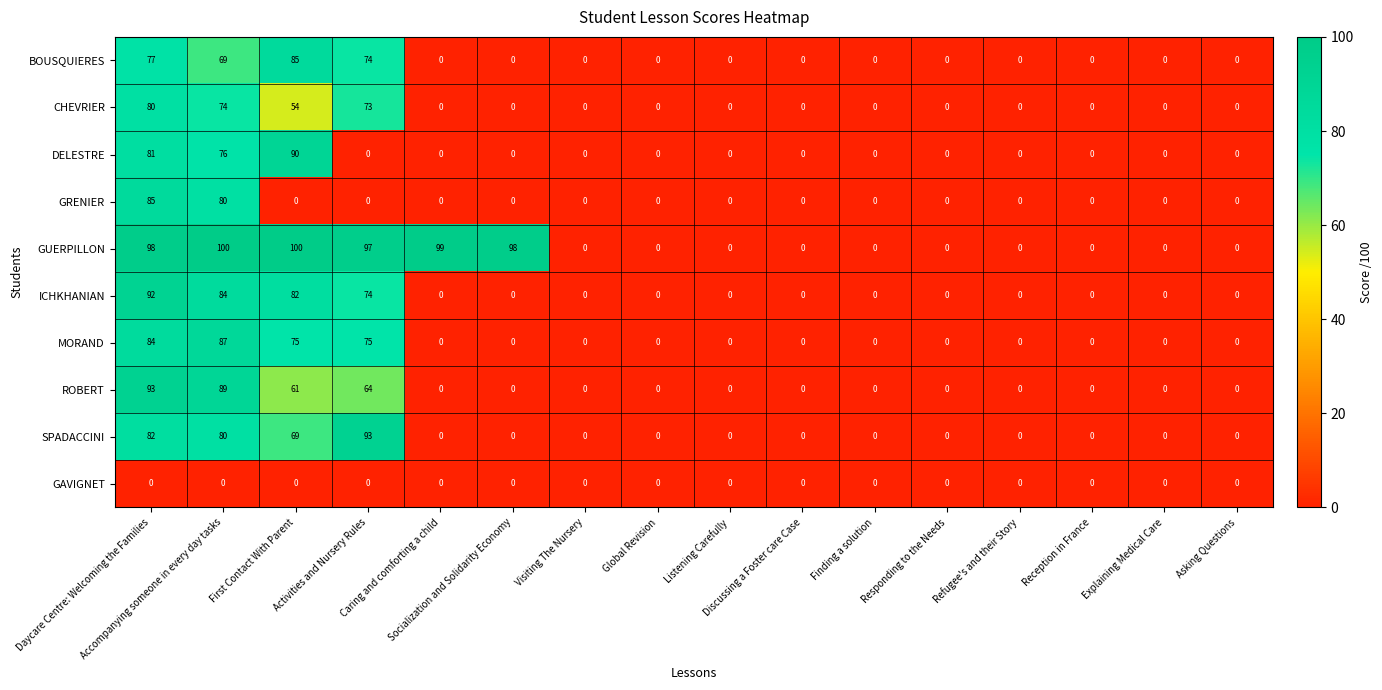

Which series has the largest range (max minus min)?

GUERPILLON